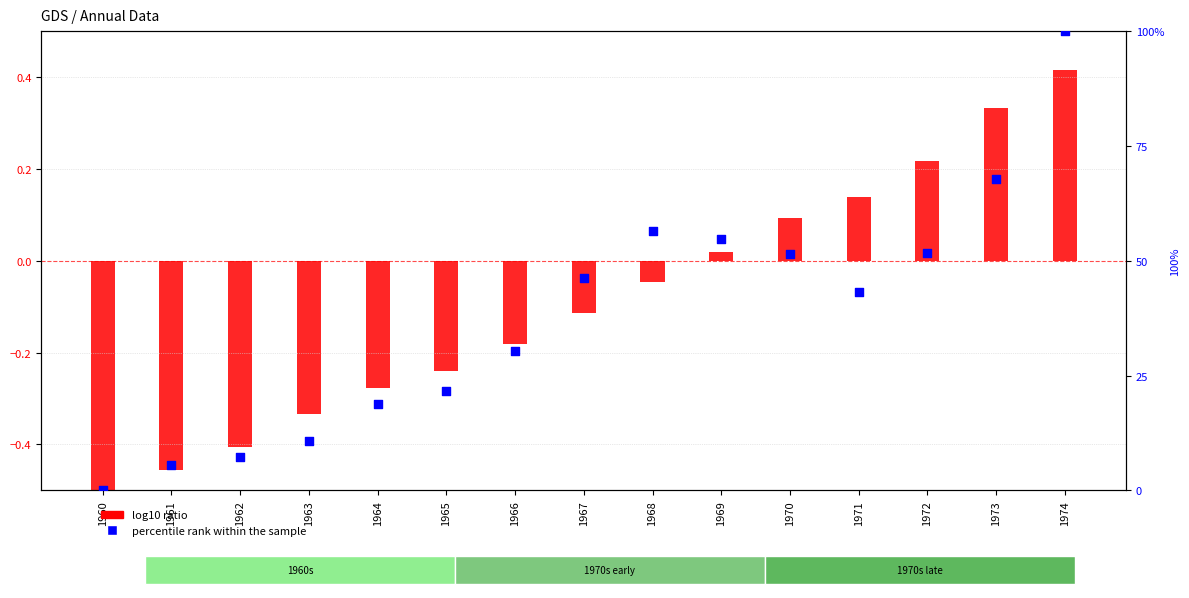

What is the total value across all series at 1970?

51.5